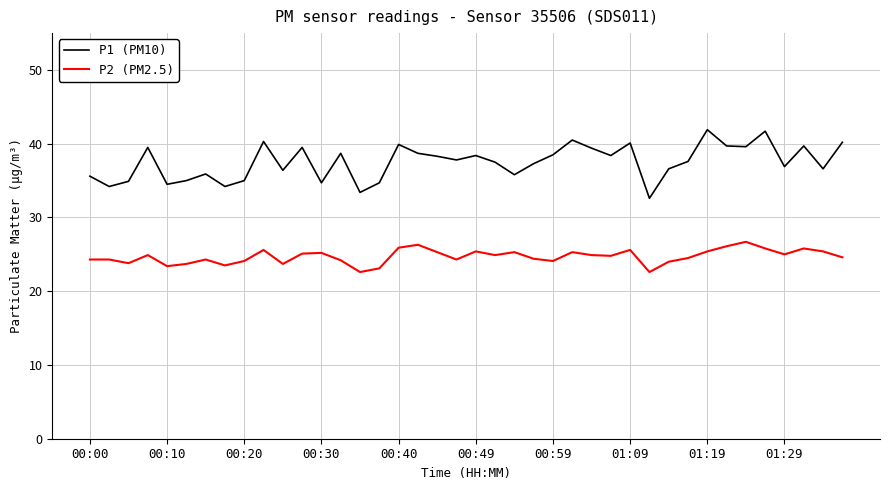

Does the chart display data point markers on the line(s)?

No